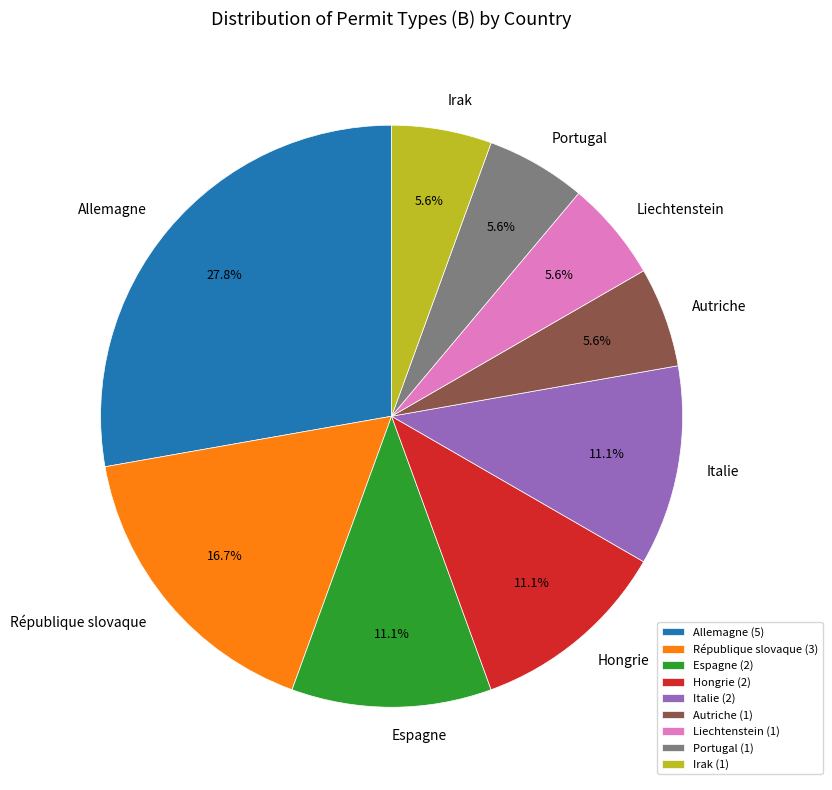

To the nearest percent, what is the combined percentage of Irak and Autriche?

11%